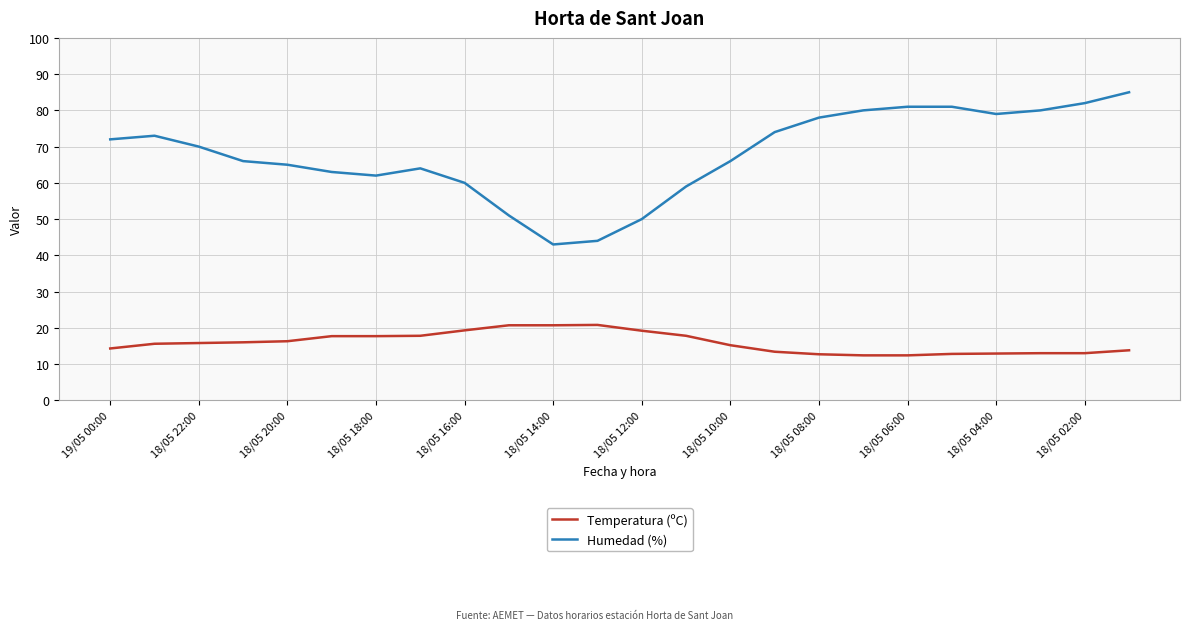

Which series has the largest total across all categories?

Humedad (%)